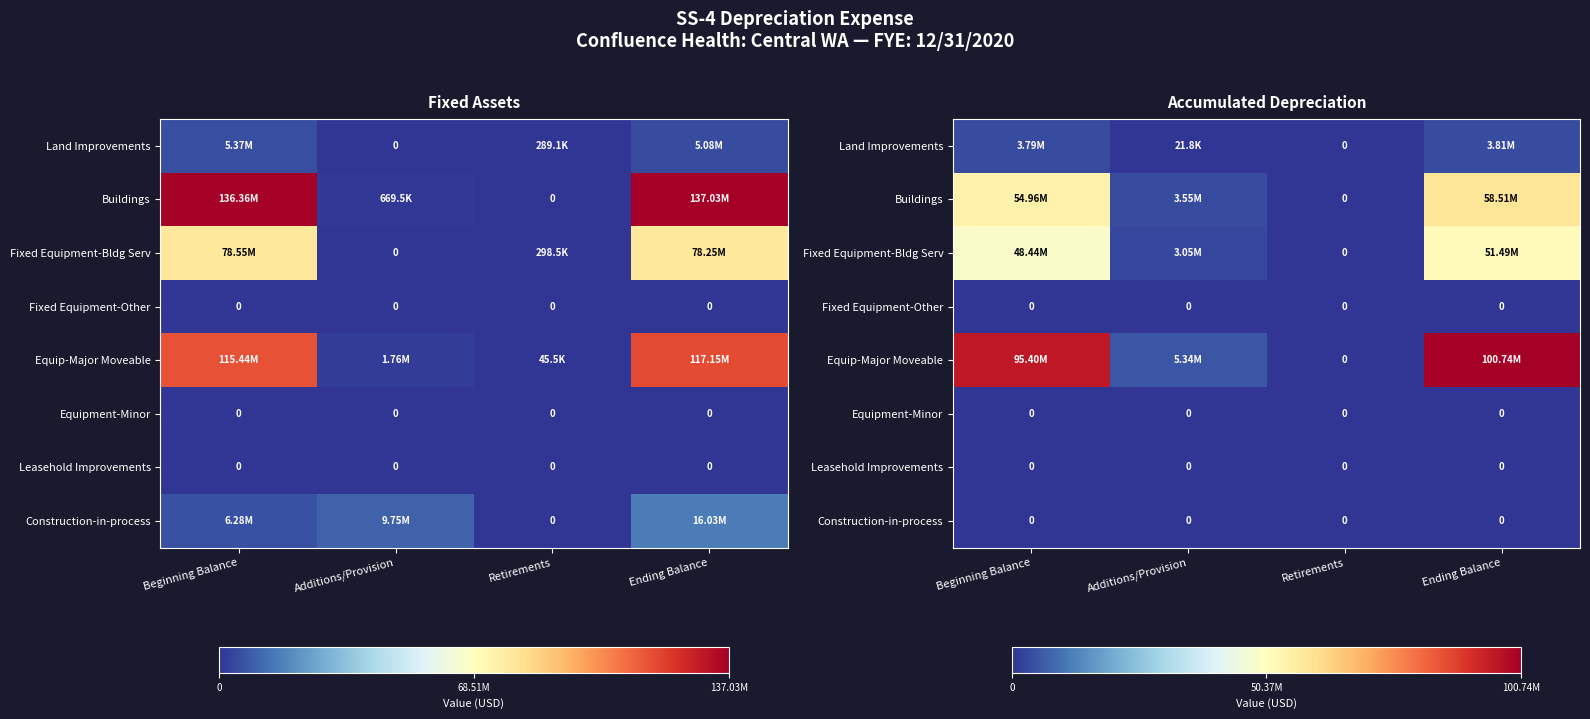

Count the number of data series in this chart.

8